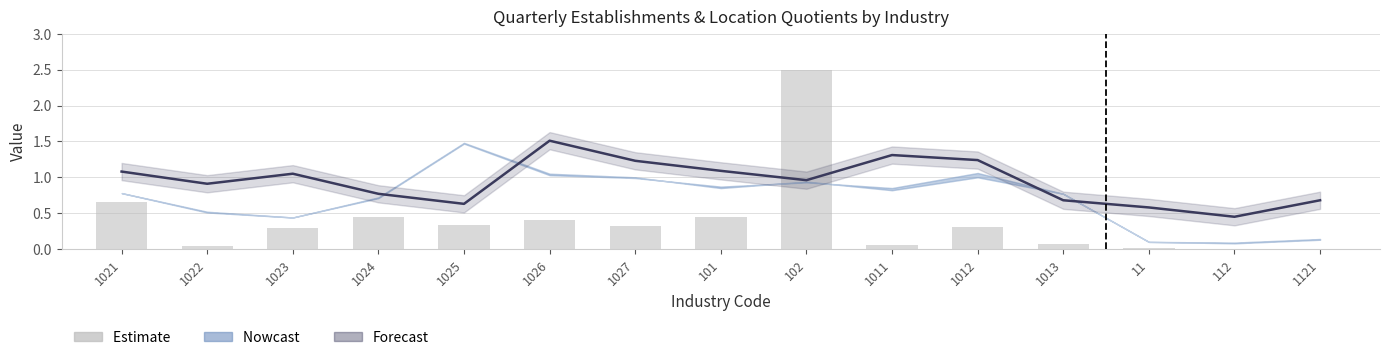

What is the difference between the maximum and second lowest values in the qtrly_estabs (norm) series?

2.5